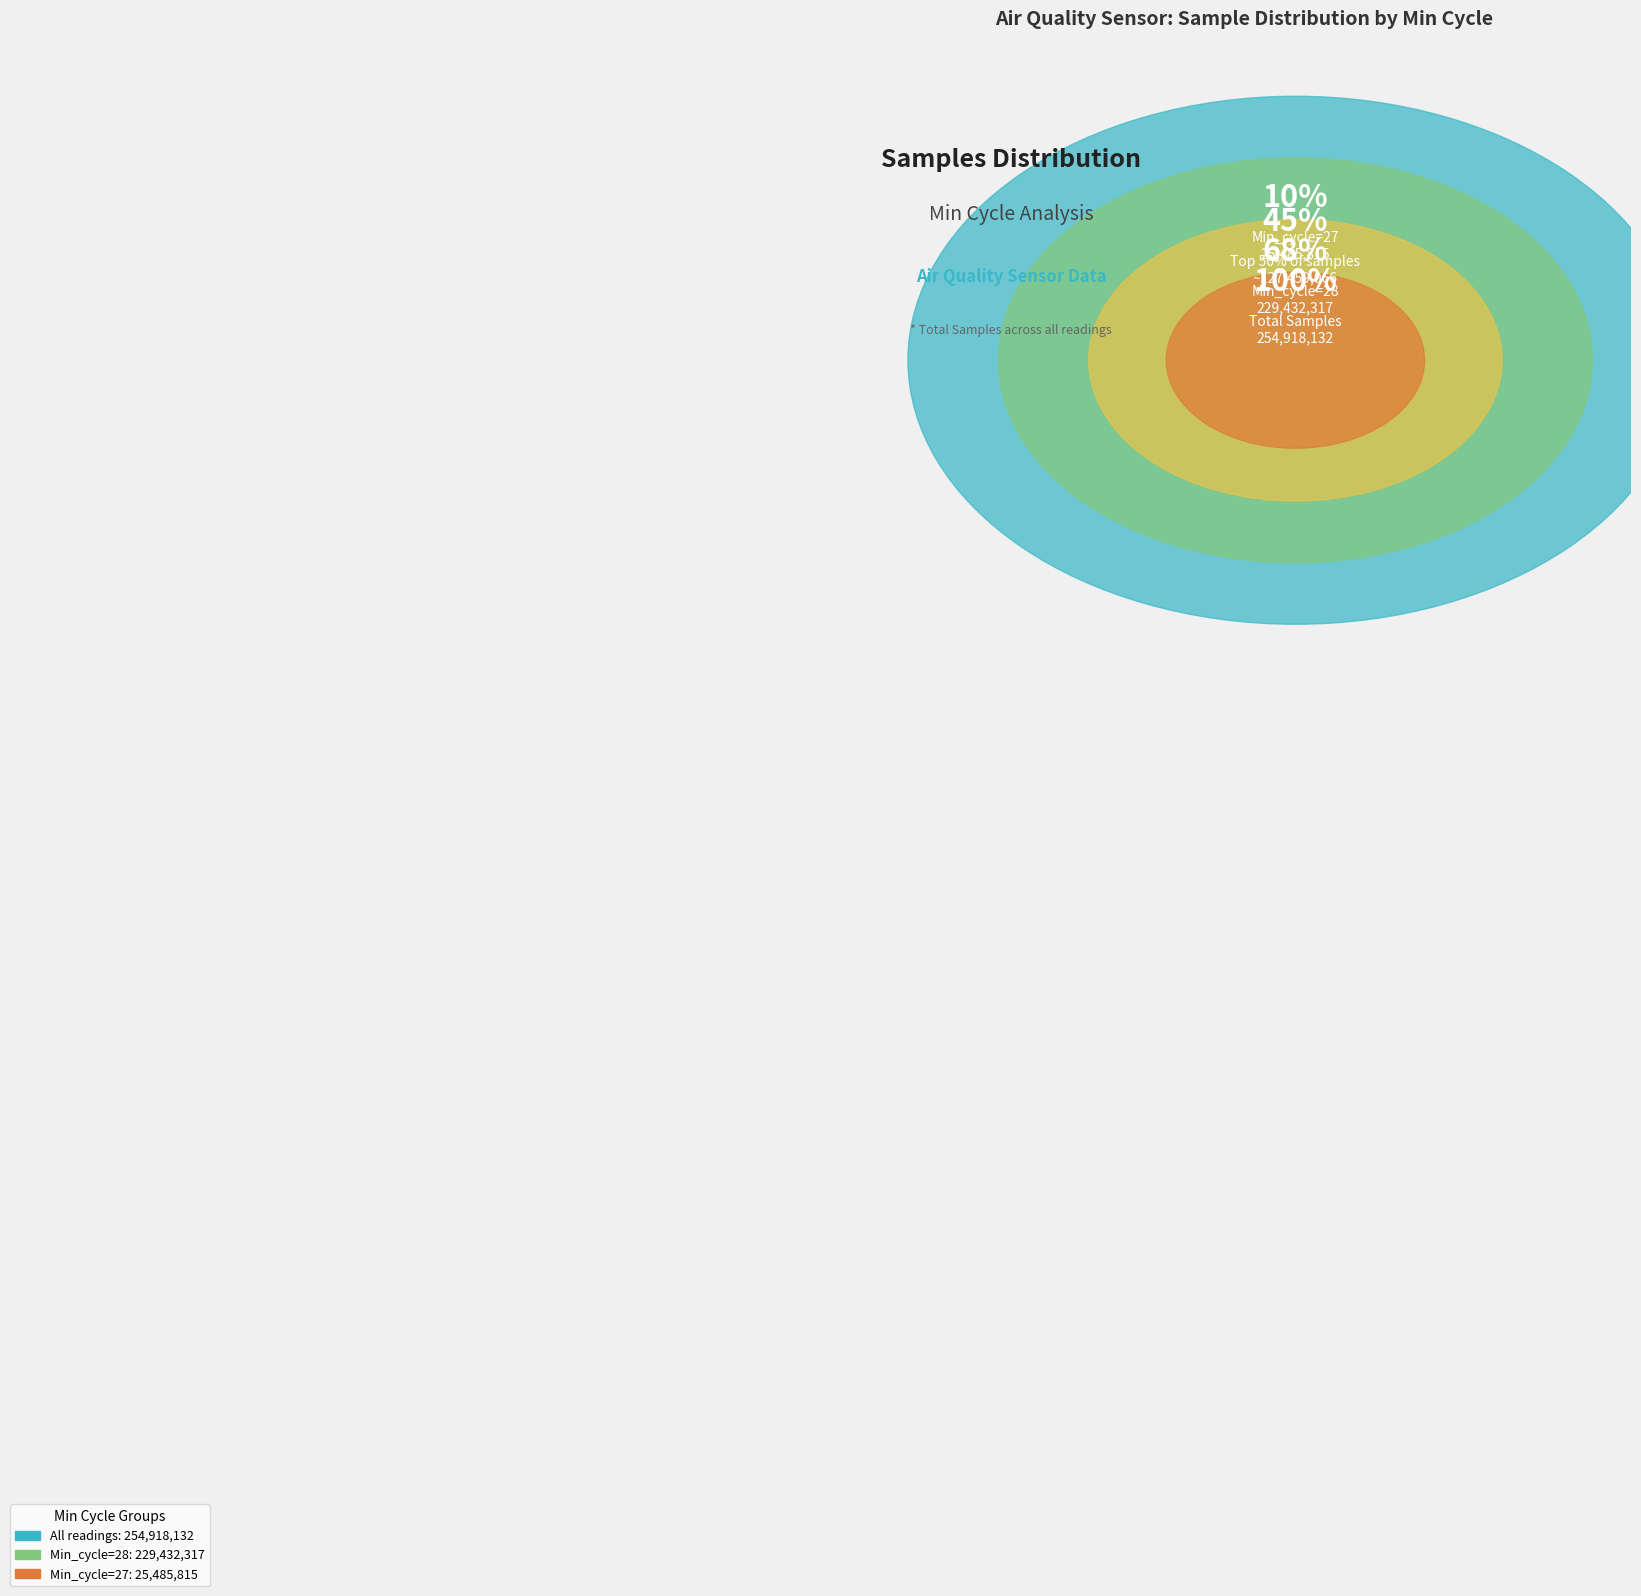

The 27 slice represents 58% of the pie. True or false?

False